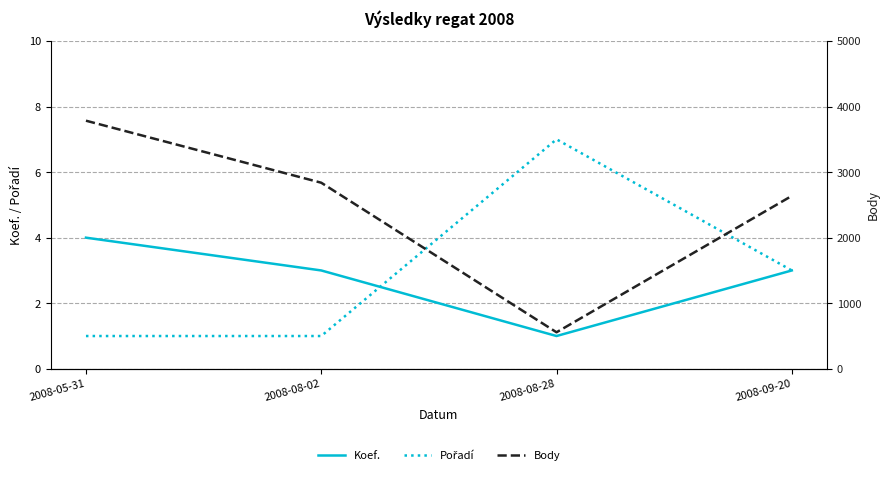

At which label does Body reach its peak?

2008-05-31